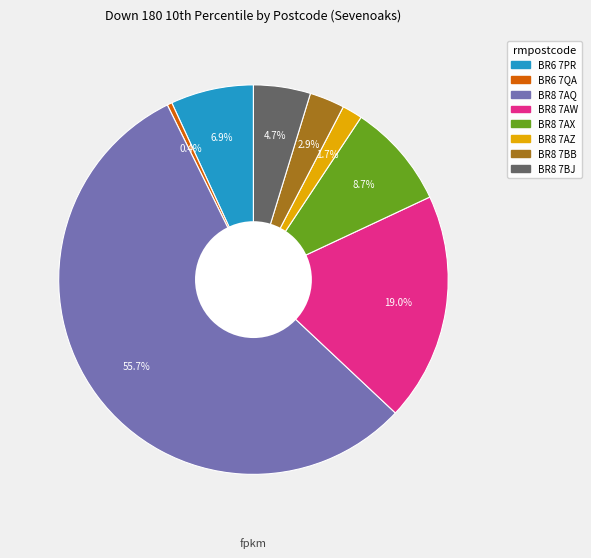

Which category has the smallest portion of the pie?

BR6 7QA